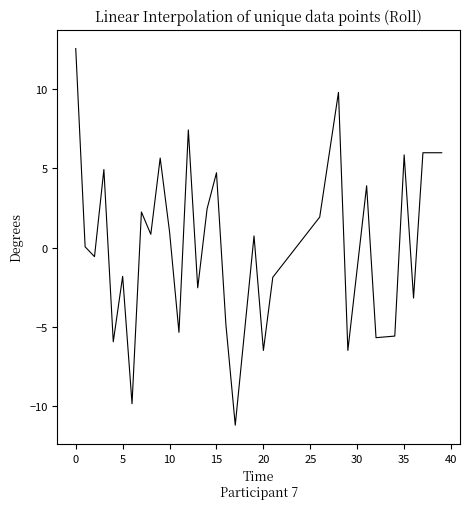

What is the smallest value displayed?

-11.2